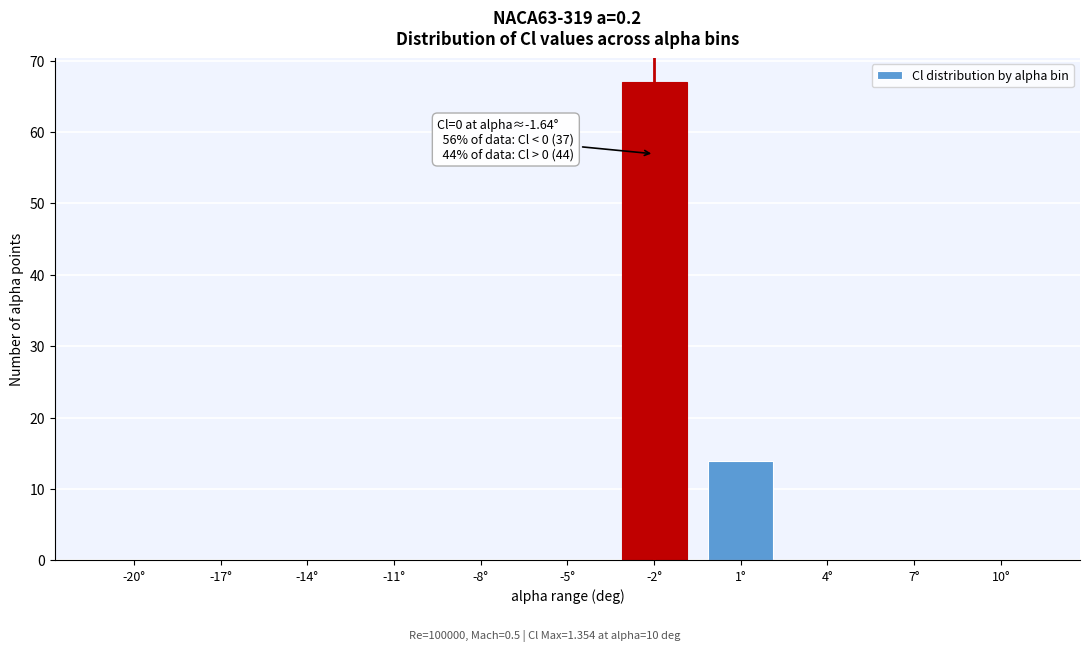

Reading left to right, transcribe all the data shown in this chart.

-20°=0	-17°=0	-14°=0	-11°=0	-8°=0	-5°=0	-2°=67	1°=14	4°=0	7°=0	10°=0